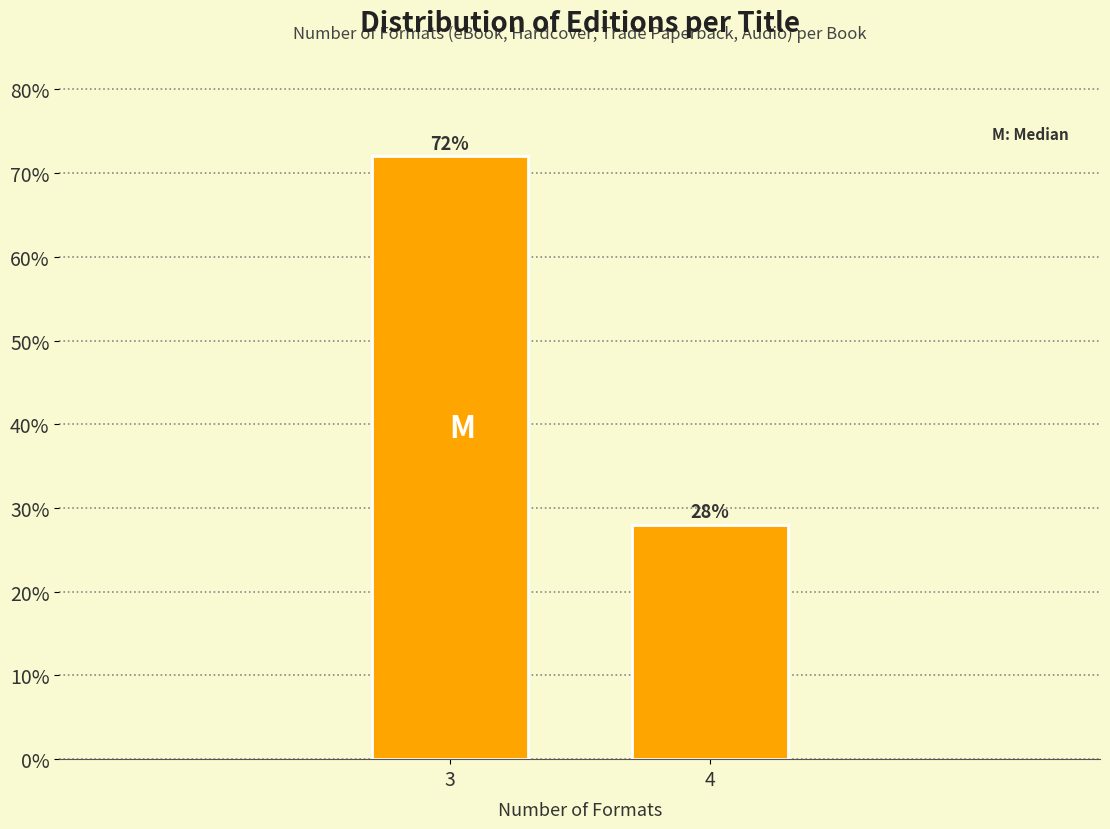

Reading right to left, list all the values displayed in this chart.

4=28.0	3=72.0